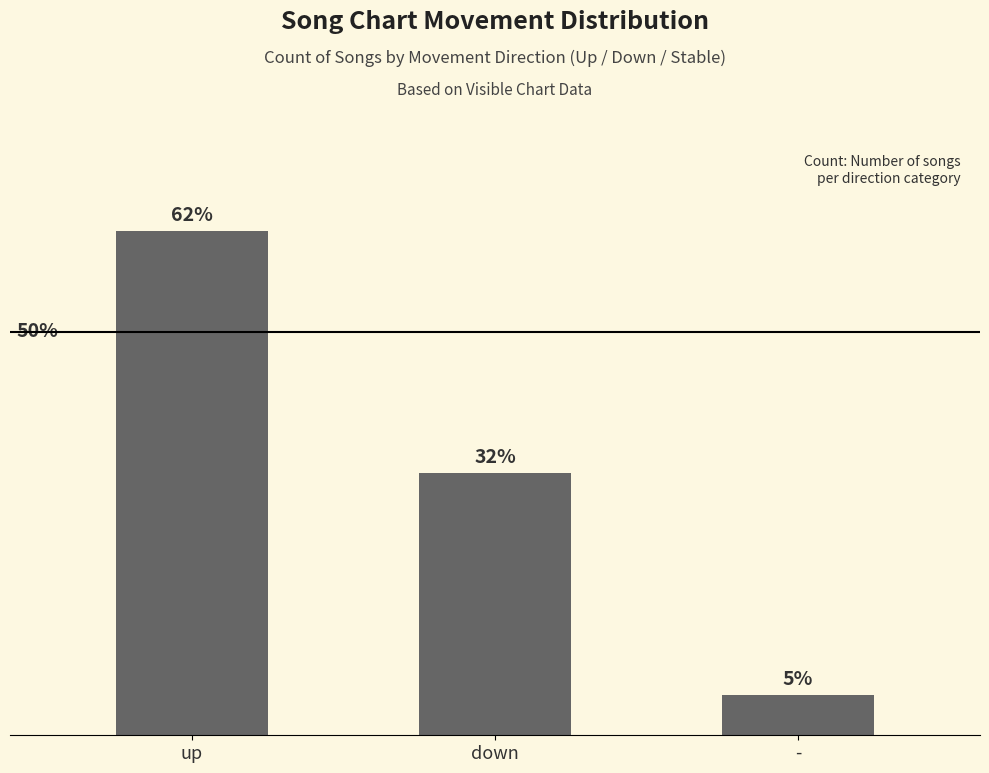

What is the difference between the values at up and down?

12